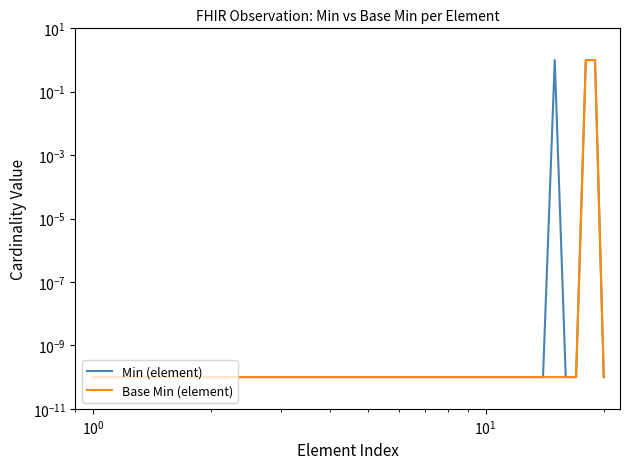

List the series in order of their overall mean, lowest first.

Base Min (element), Min (element)